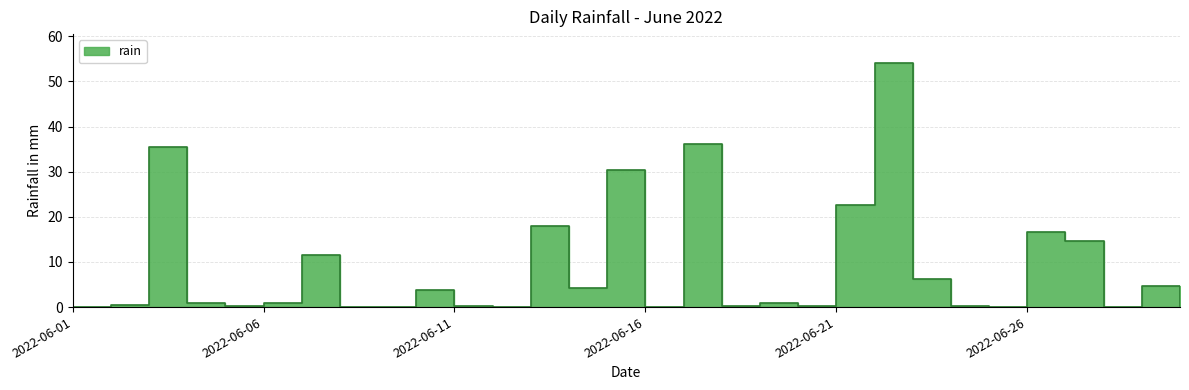

True or false: the data shows 11.6 at 2022-06-07.

True